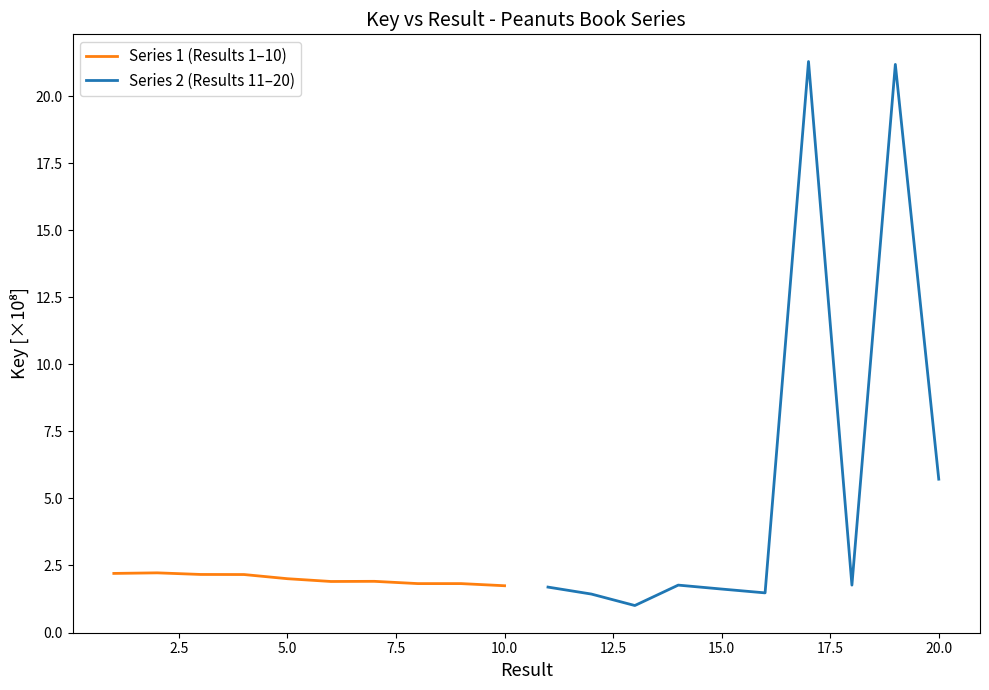

At which label is Series 2 (Results 11–20) closest to 11?

20.0